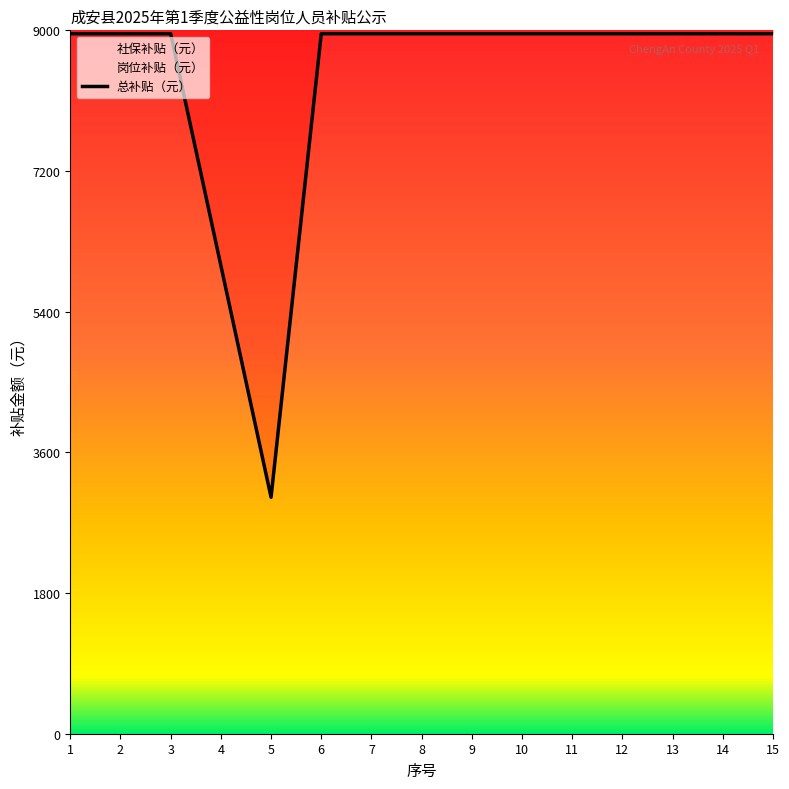

What is the value of the 4th point from the left?

5991.0